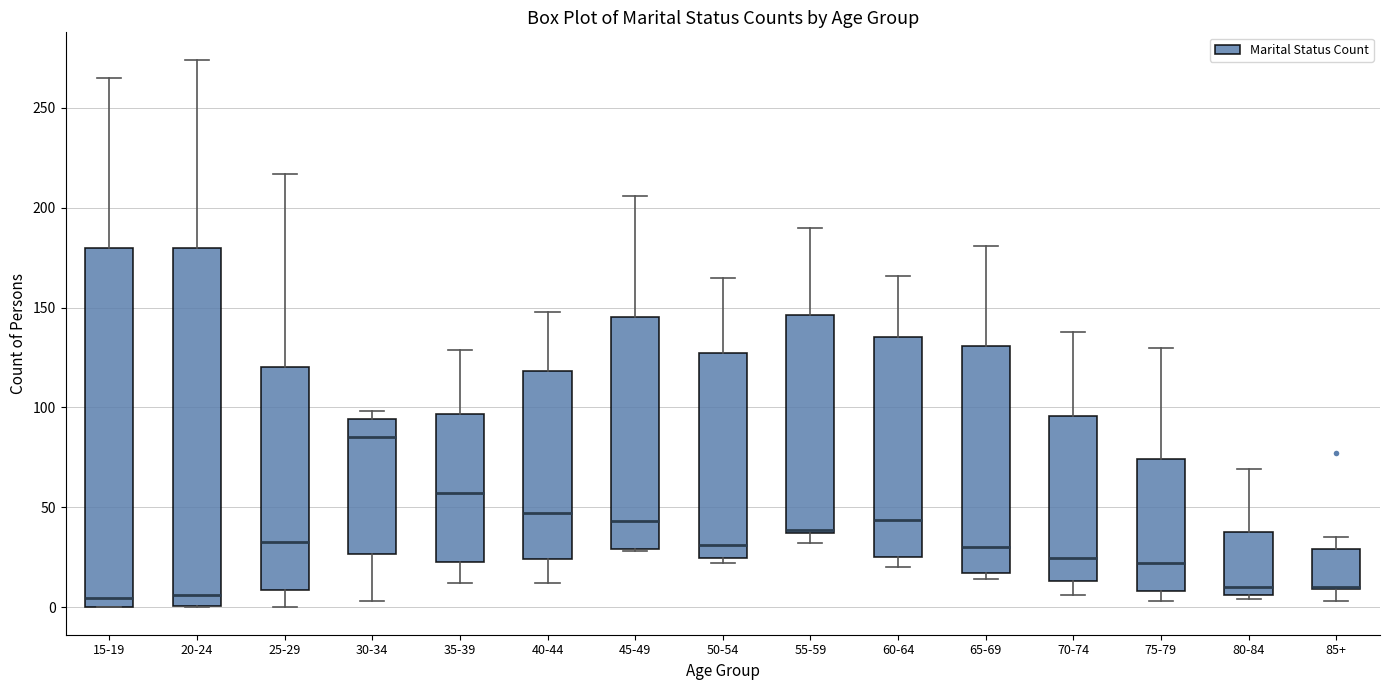

Reading left to right, read every box against the y-axis: the position of its median line, the range the box covers, and the ends of its whiskers. The values are not printed on the chart, so give them approximately, as read against the axis.

15-19: median 5, box 0 to 180, whiskers 0 to 265
20-24: median 5, box 0 to 180, whiskers 0 to 275
25-29: median 35, box 10 to 120, whiskers 0 to 215
30-34: median 85, box 25 to 95, whiskers 5 to 100
35-39: median 55, box 25 to 95, whiskers 10 to 130
40-44: median 45, box 25 to 120, whiskers 10 to 150
45-49: median 45, box 30 to 145, whiskers 30 to 205
50-54: median 30, box 25 to 125, whiskers 20 to 165
55-59: median 40, box 35 to 145, whiskers 30 to 190
60-64: median 45, box 25 to 135, whiskers 20 to 165
65-69: median 30, box 15 to 130, whiskers 15 (just below the box's lower edge) to 180
70-74: median 25, box 15 to 95, whiskers 5 to 140
75-79: median 20, box 10 to 75, whiskers 5 to 130
80-84: median 10, box 5 to 40, whiskers 5 (just below the box's lower edge) to 70
85+: median 10 (drawn on the box's lower edge), box 10 to 30, whiskers 5 to 35